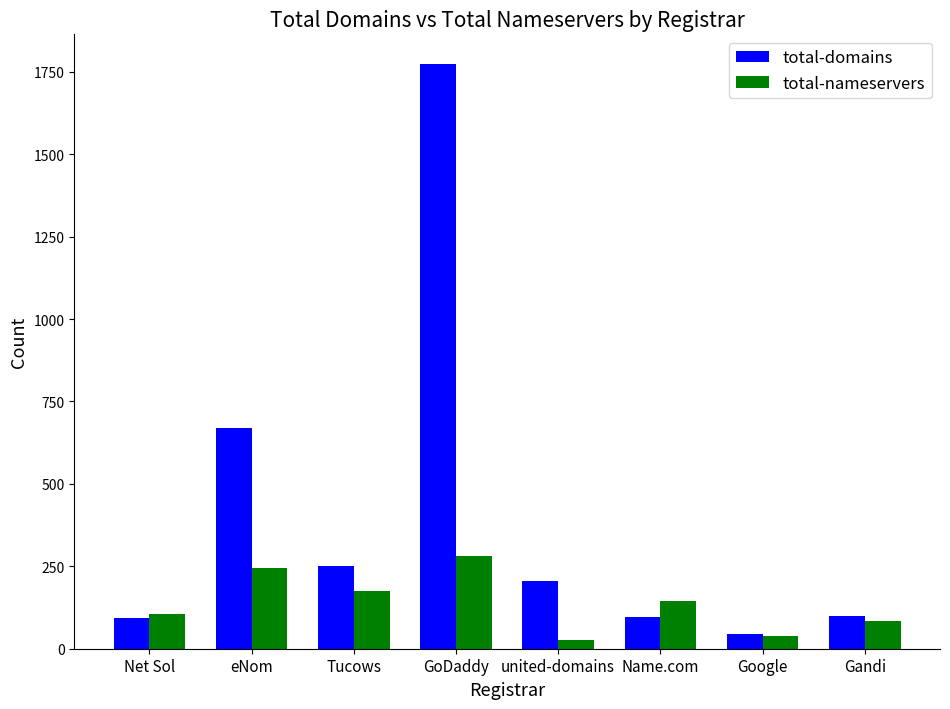

Rank the series by their maximum value, from highest to lowest.

total-domains, total-nameservers